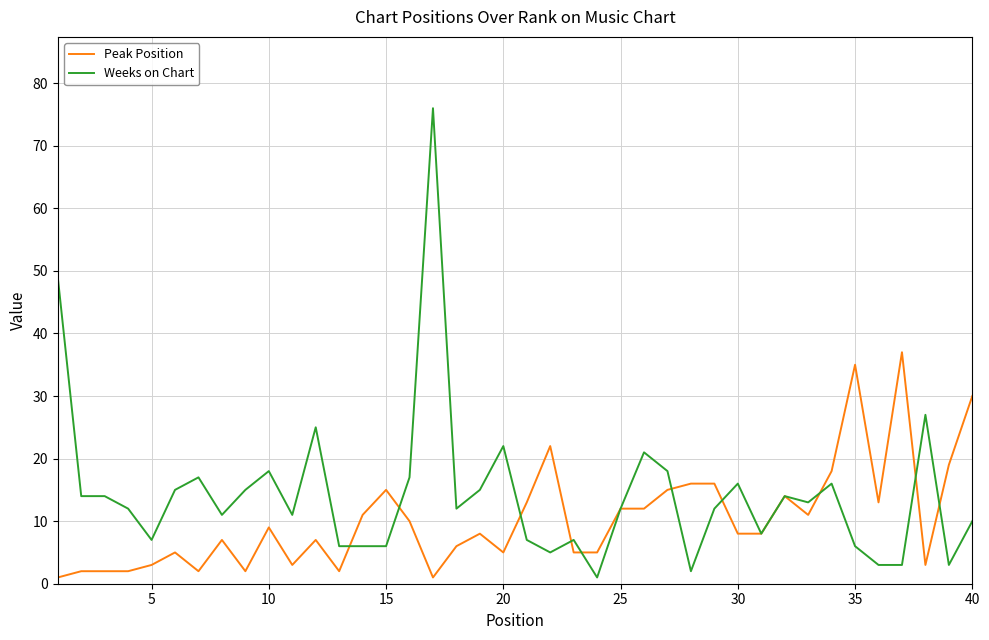

Which series has the largest total across all categories?

Weeks on Chart